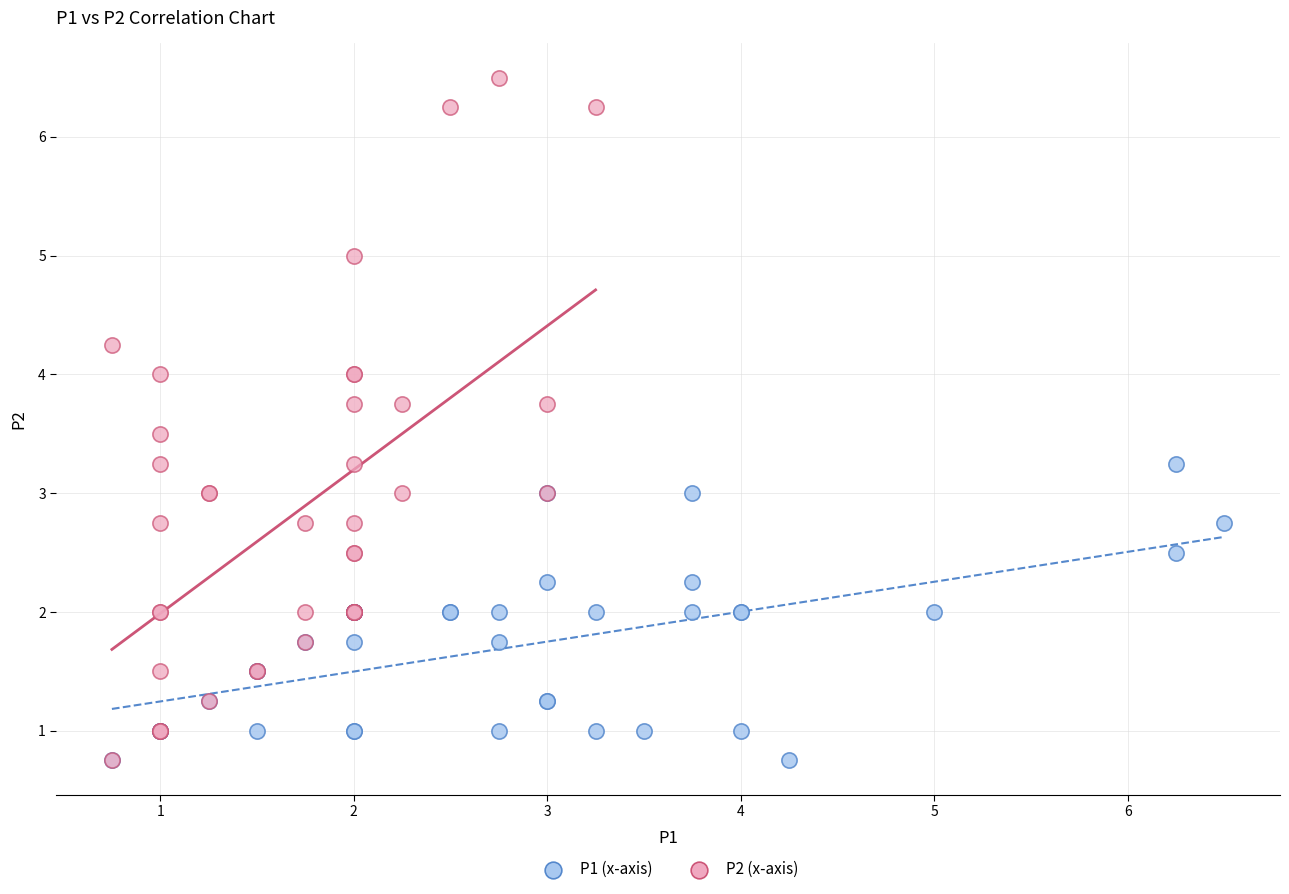

What are all the series names shown in the legend?

P1 (x-axis), P2 (x-axis)